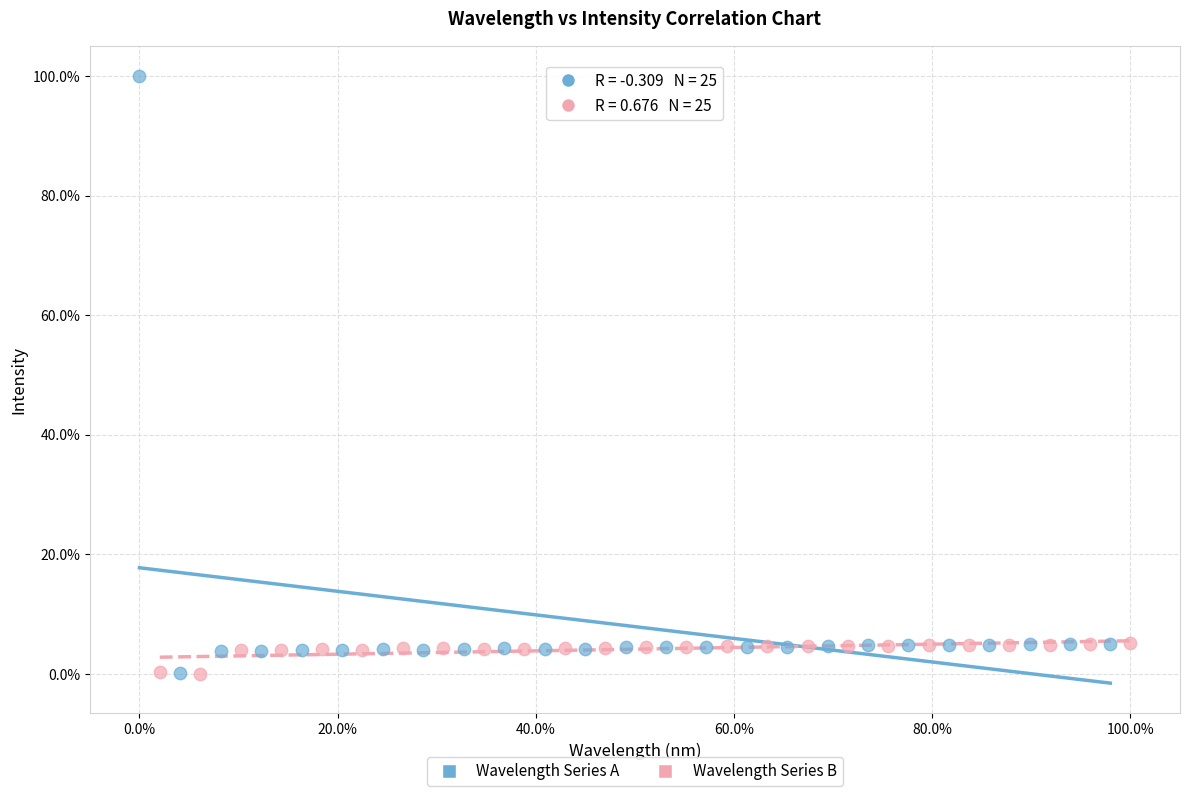

What are all the series names shown in the legend?

Wavelength Series A, Wavelength Series B